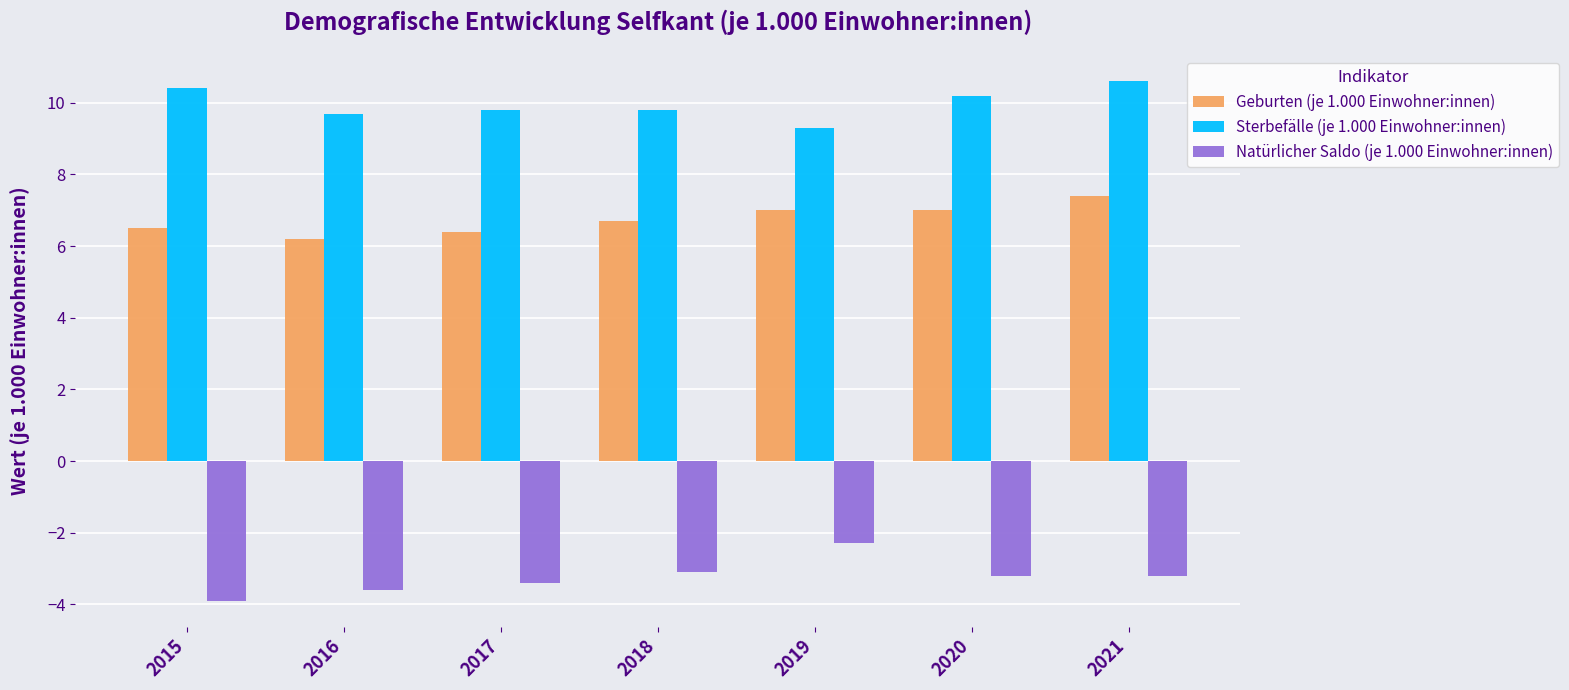

At which category is the sum across all series the highest?

2021